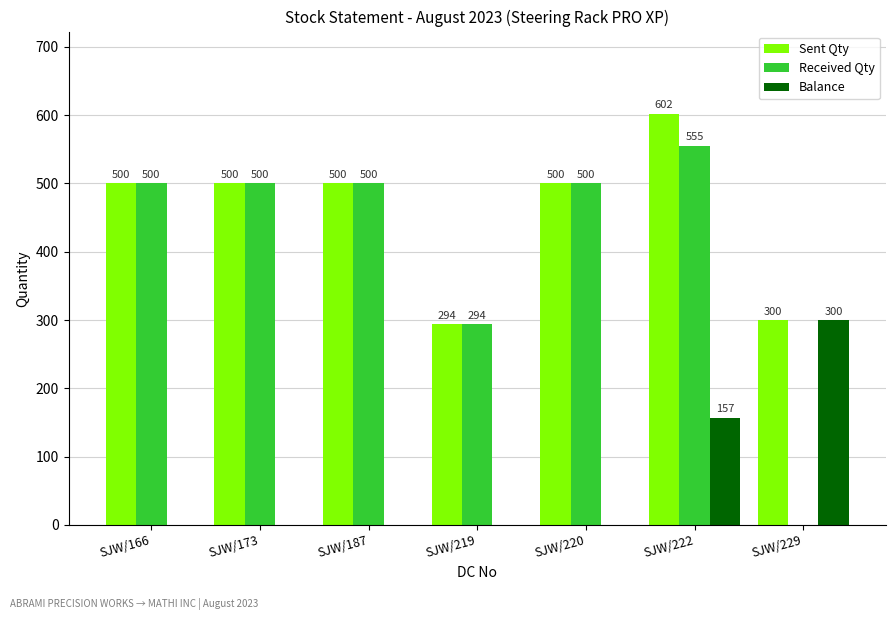

Reading left to right, list all the values displayed in this chart.

Sent Qty: 500	500	500	294	500	602	300
Received Qty: 500	500	500	294	500	555	0
Balance: 0	0	0	0	0	157	300